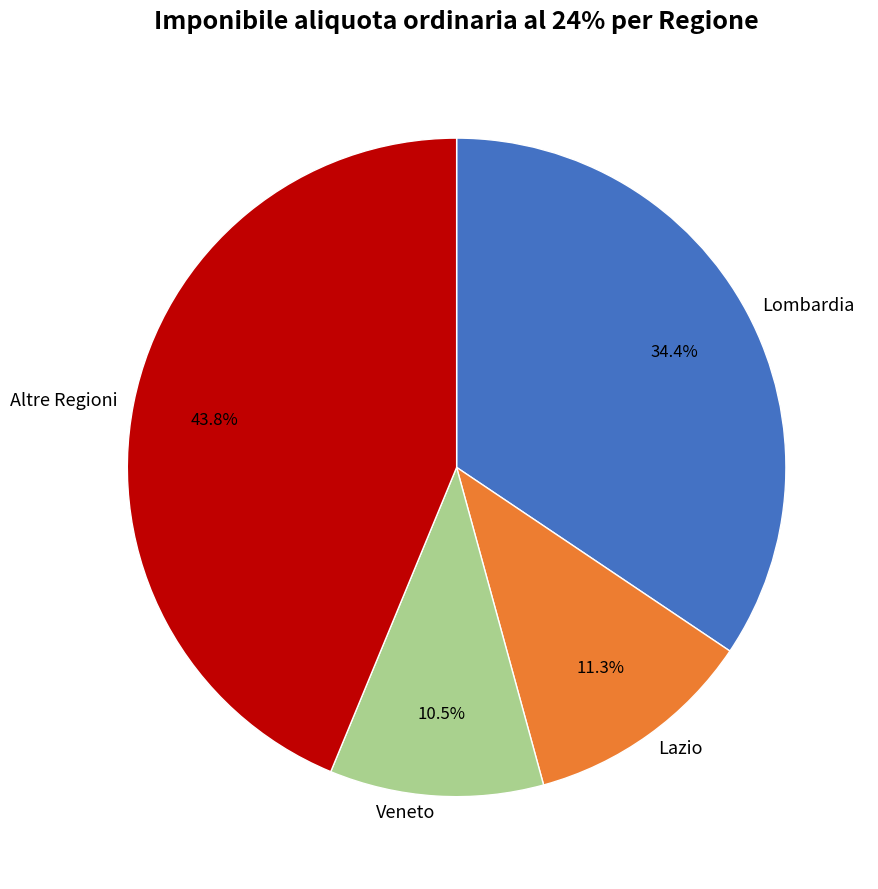

What is the smallest slice in the pie chart?

Veneto